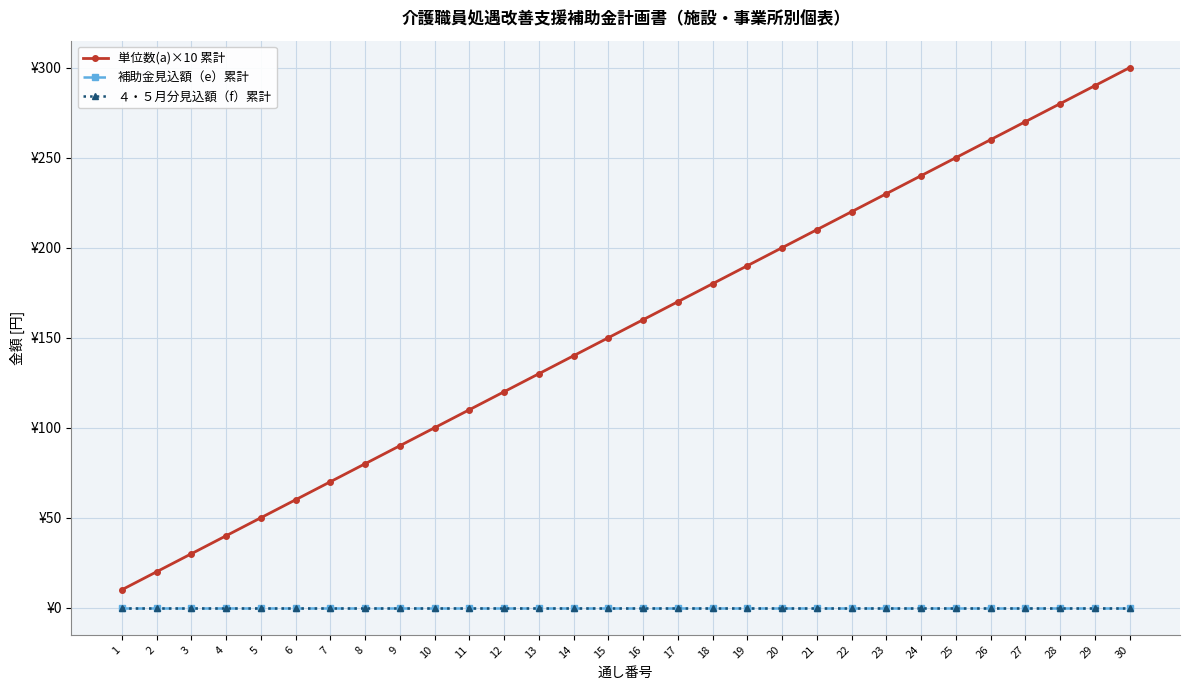

Reading left to right, transcribe all the data shown in this chart.

単位数(a)×10 累計: 10	20	30	40	50	60	70	80	90	100	110	120	130	140	150	160	170	180	190	200	210	220	230	240	250	260	270	280	290	300
補助金見込額（e）累計: 0	0	0	0	0	0	0	0	0	0	0	0	0	0	0	0	0	0	0	0	0	0	0	0	0	0	0	0	0	0
４・５月分見込額（f）累計: 0	0	0	0	0	0	0	0	0	0	0	0	0	0	0	0	0	0	0	0	0	0	0	0	0	0	0	0	0	0